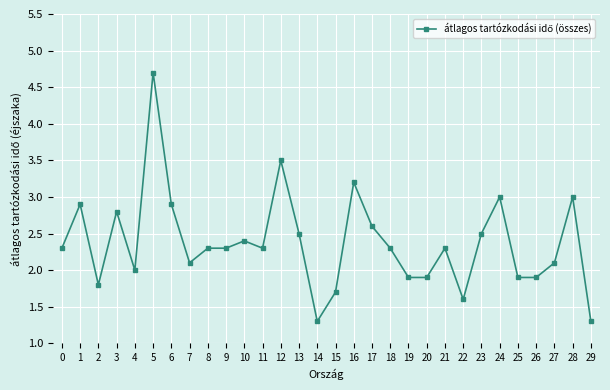

At which category does the data reach its first local peak?

1